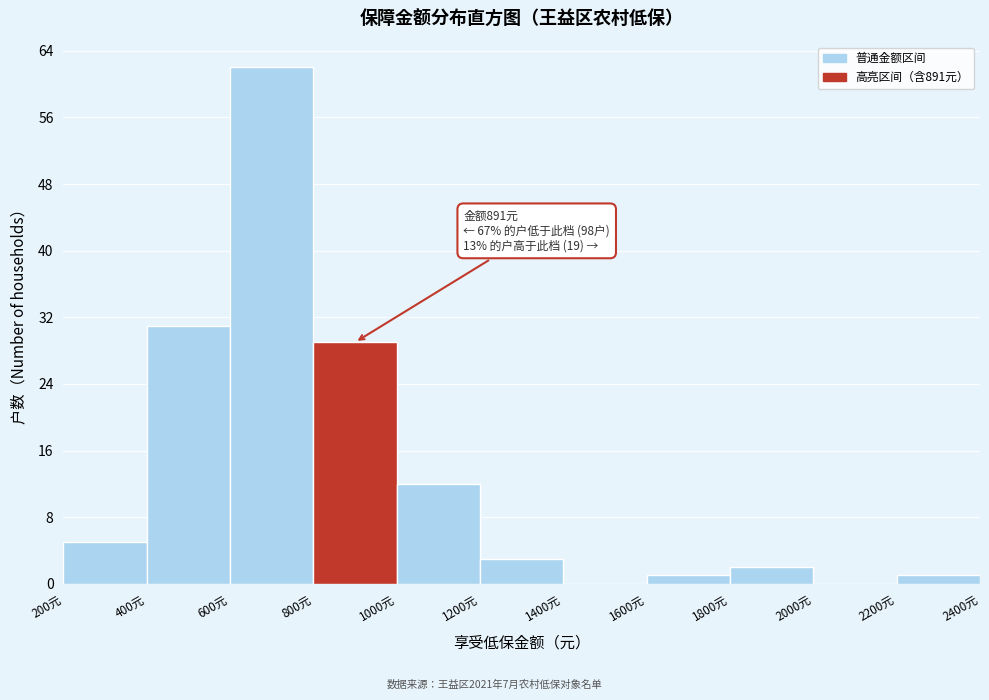

Over which range of the x-axis is the bar tallest?

600 to 800